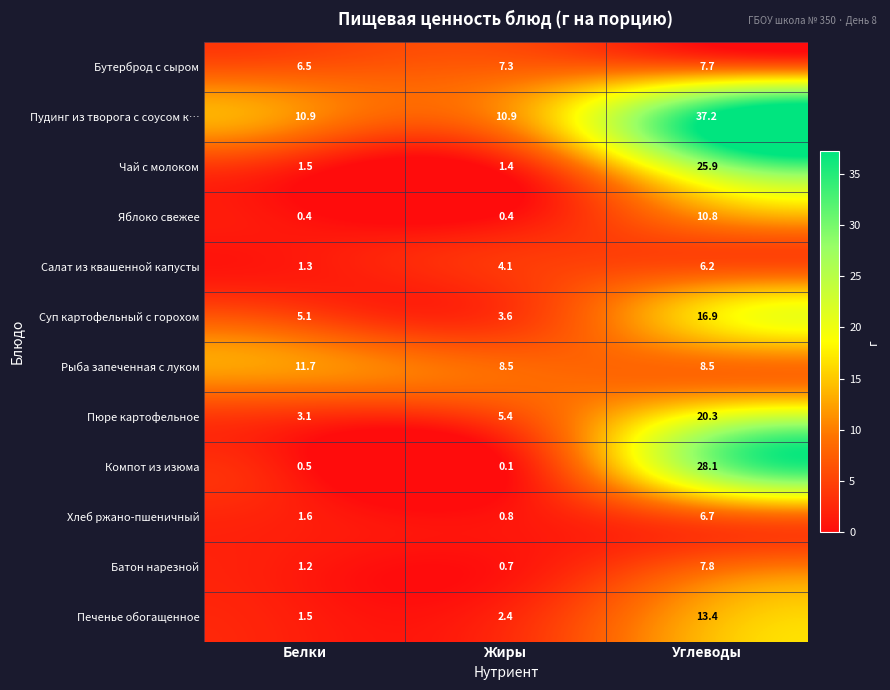

Is it true that Рыба запеченная с луком equals 14.6 at Жиры?

False